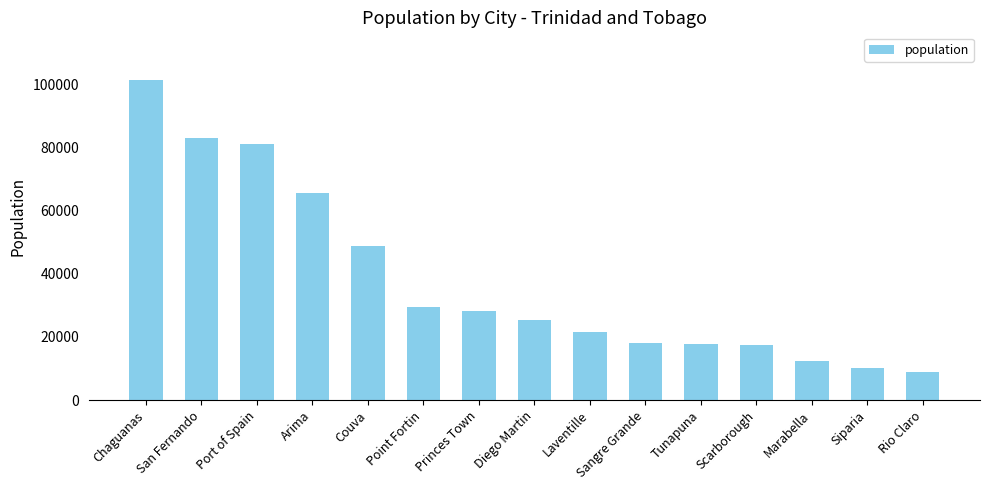

Count the number of categories in the chart.

15